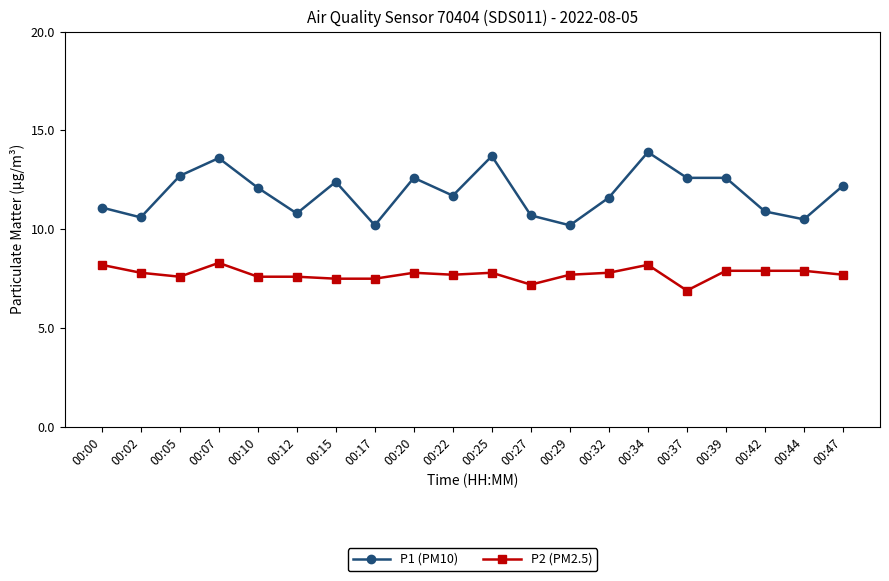

Between 00:27 and 00:32, which series saw the biggest shift?

P1 (PM10)